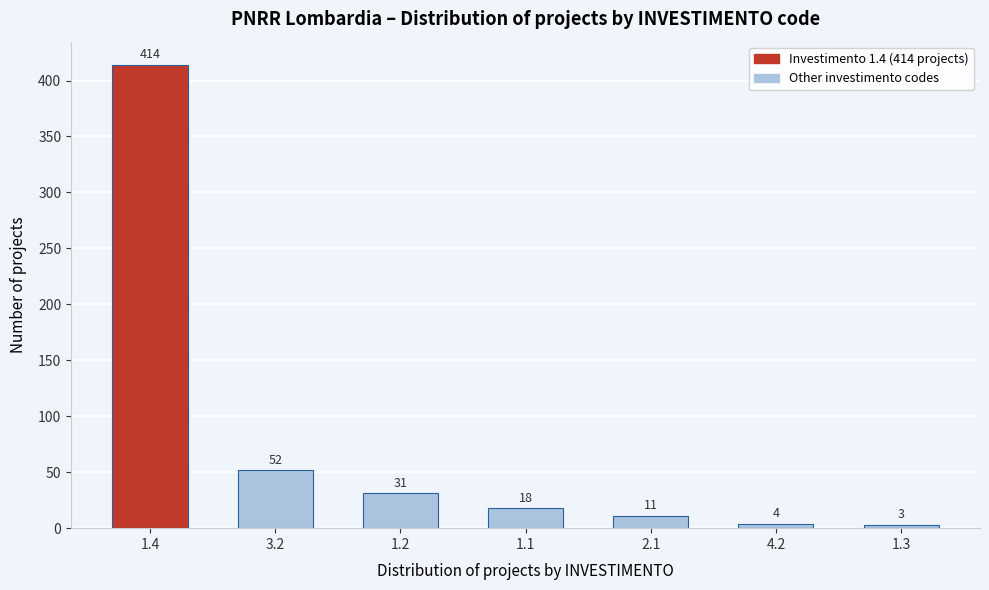

Reading right to left, transcribe all the data shown in this chart.

1.3=3	4.2=4	2.1=11	1.1=18	1.2=31	3.2=52	1.4=414